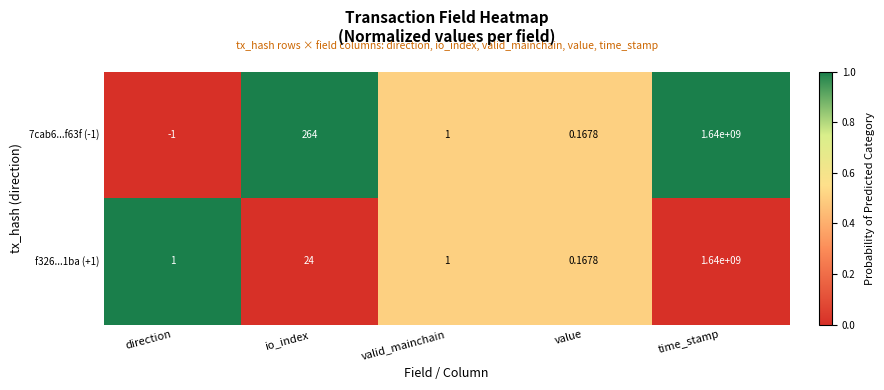

Where does the 7cab6...f63f (-1) series first go above 1?

io_index